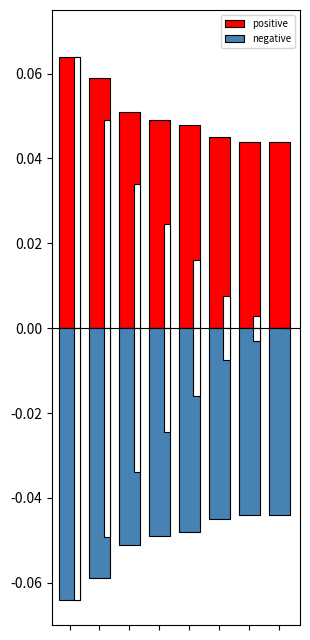

How many bars are there in each group?

2